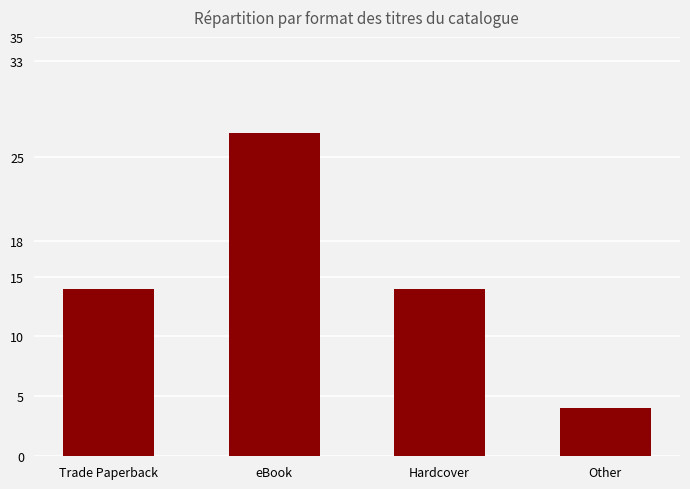

What is the value of the 1st bar from the left?

14